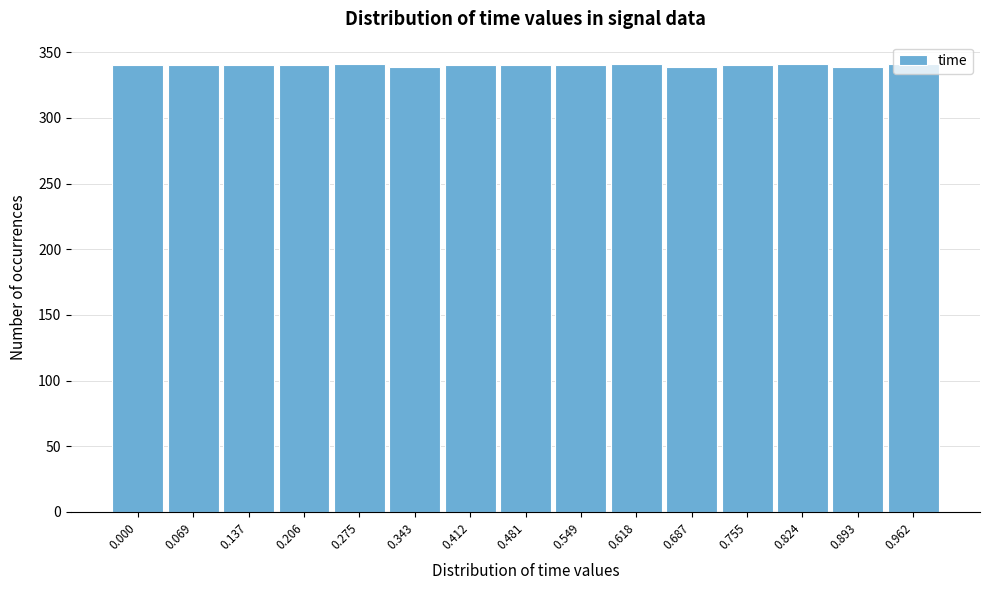

Approximately how many times larger is the value at 0.618 compared to 0.412?

1.0